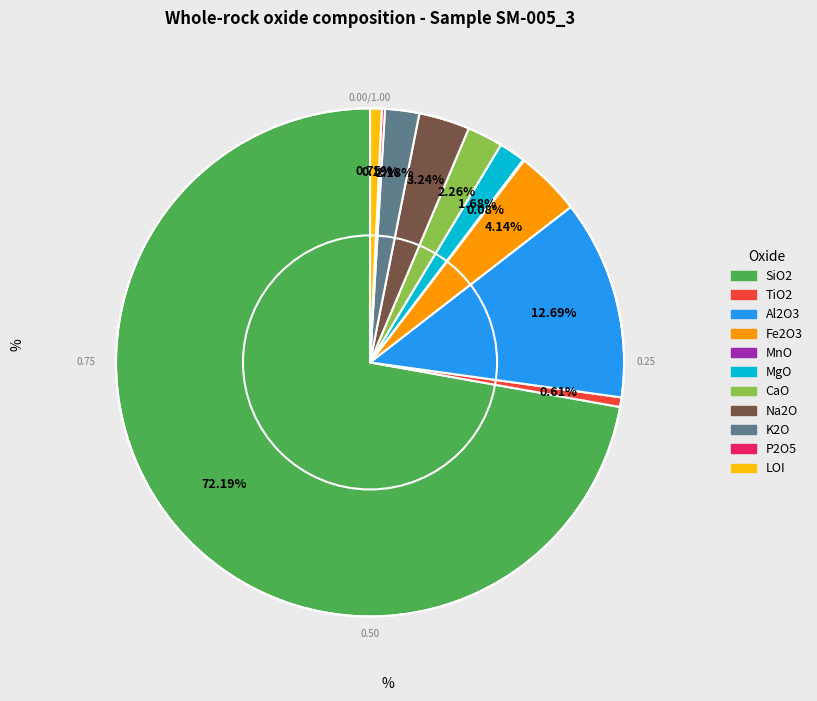

Which category accounts for the majority?

SiO2